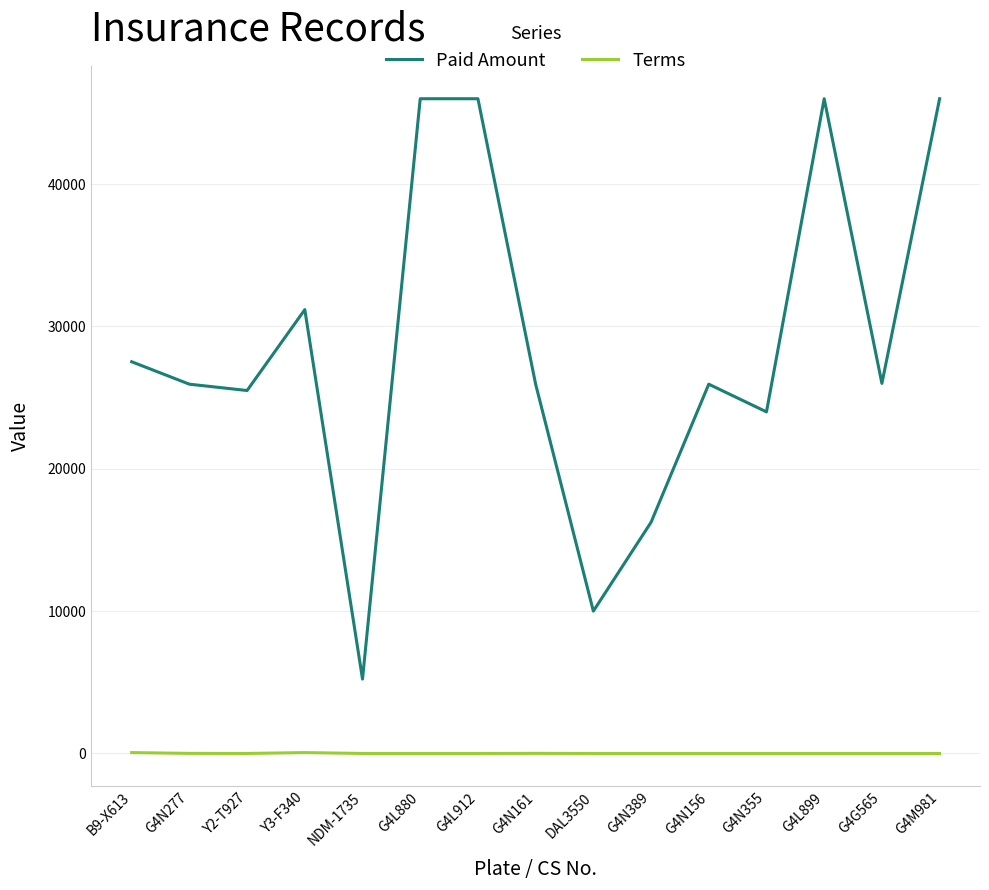

List the series in order of their peak value, highest first.

Paid Amount, Terms